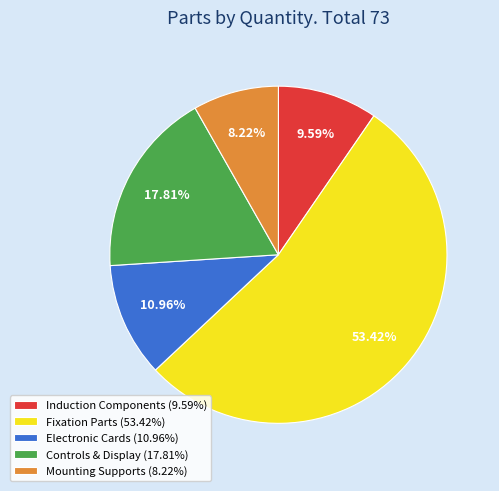

Does any single category account for the majority?

Yes